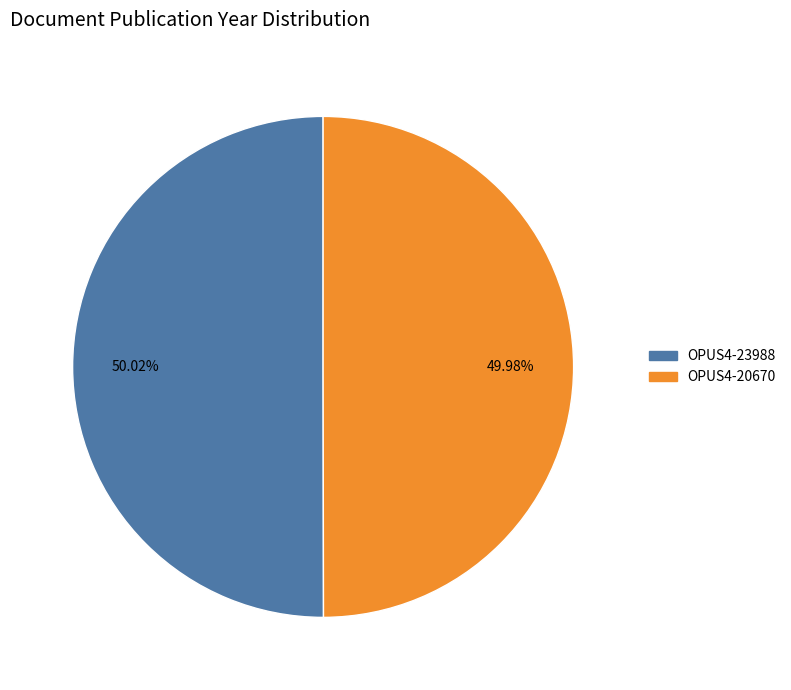

Approximately how many times larger is the value at OPUS4-20670 compared to OPUS4-23988?

1.0